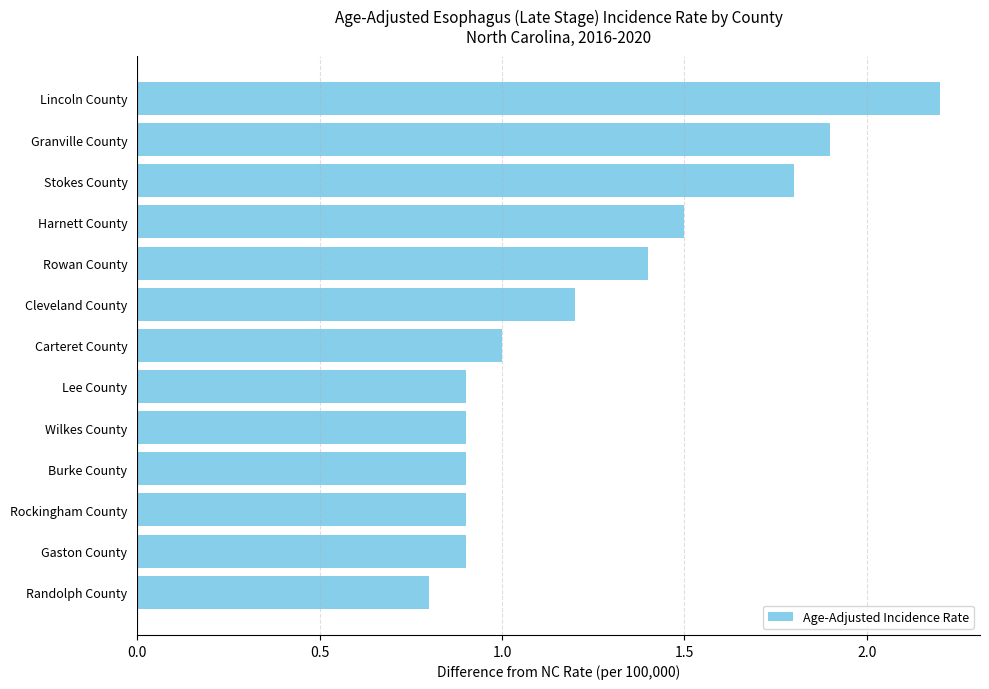

What is the sum of all values?

16.3